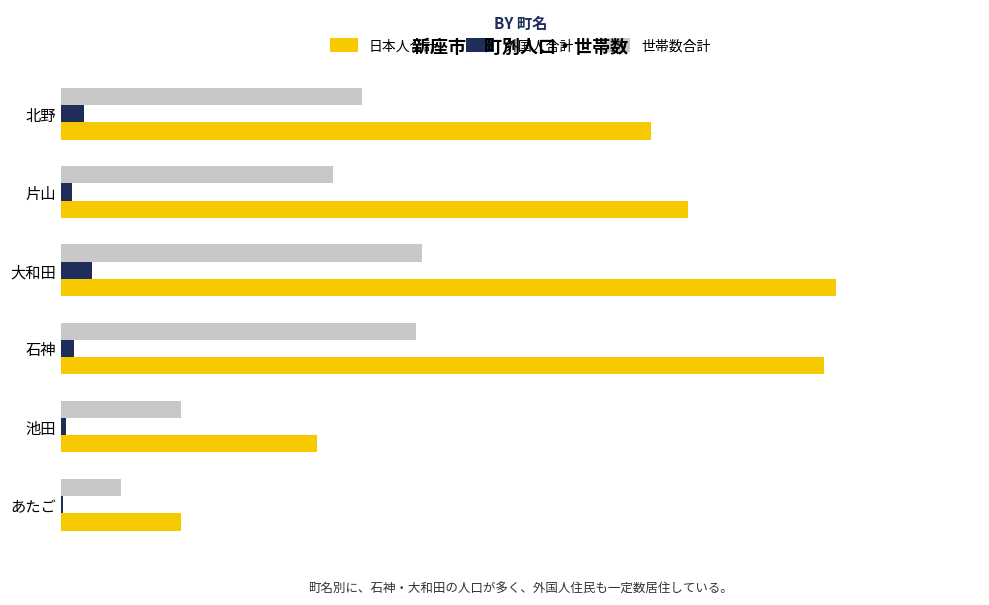

What are all the series names shown in the legend?

日本人合計, 外国人合計, 世帯数合計